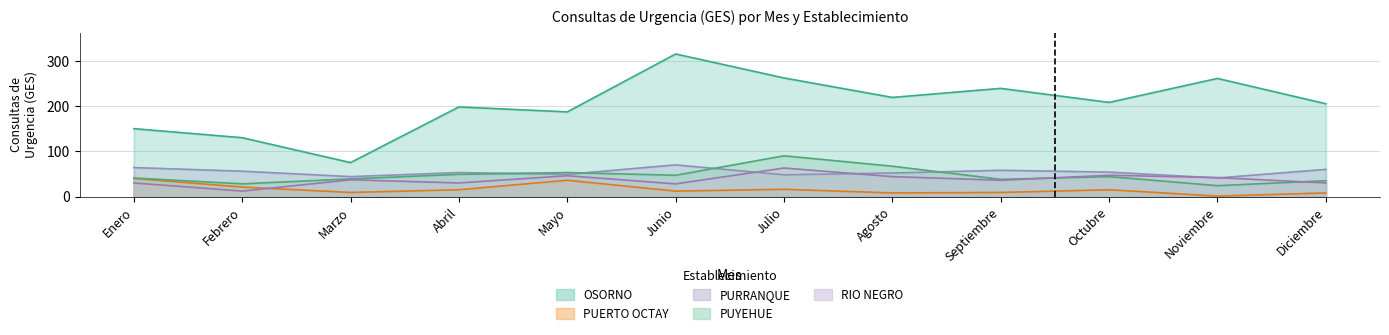

What value does the PURRANQUE series have at Marzo, to the nearest 5?

45